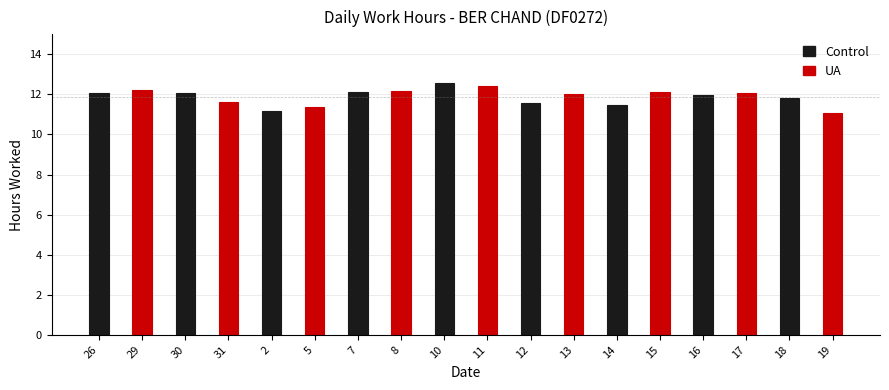

Does the chart contain stacked bars?

No